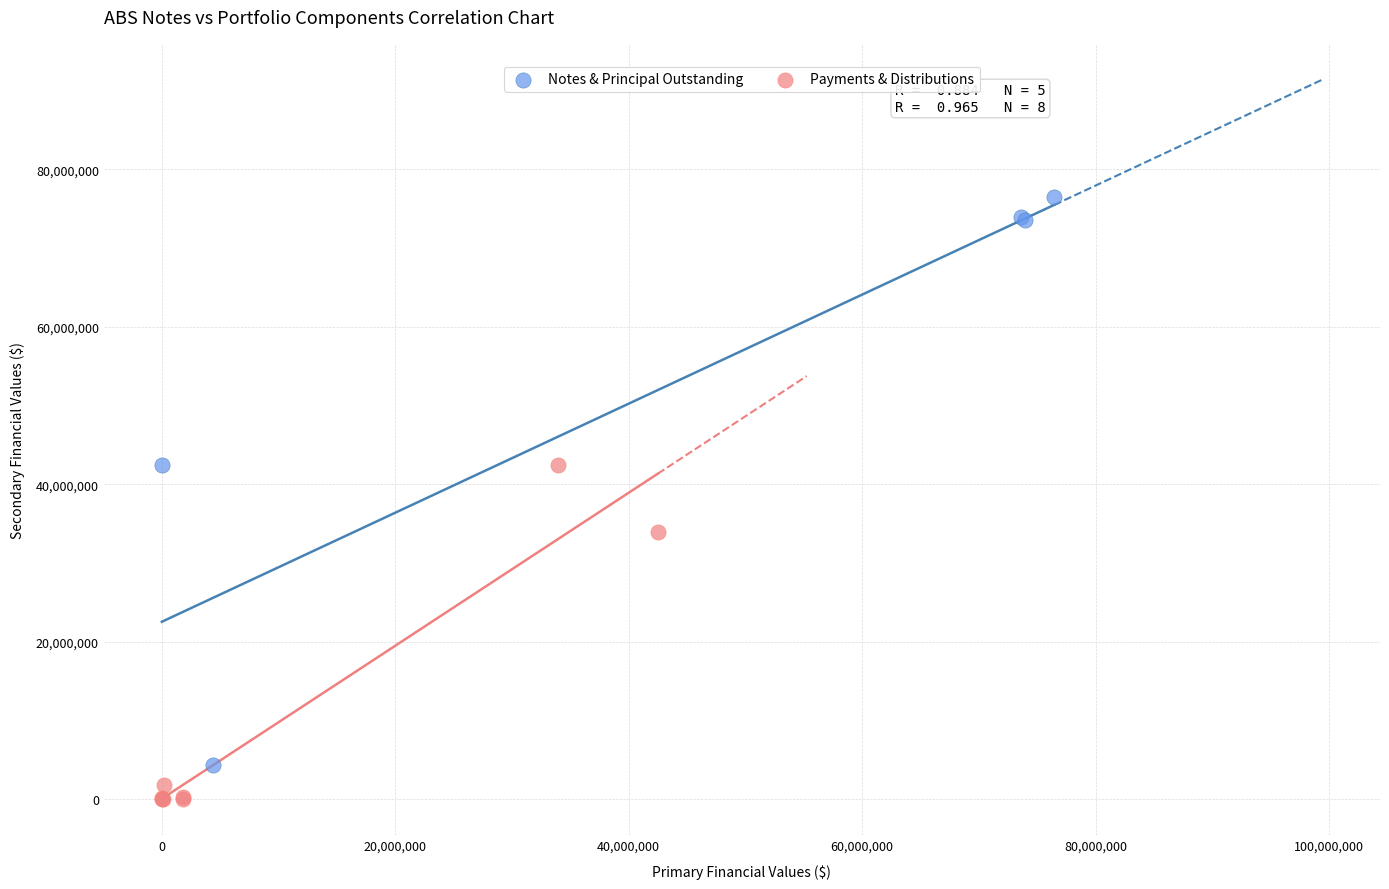

What are all the series names shown in the legend?

Notes & Principal Outstanding, Payments & Distributions